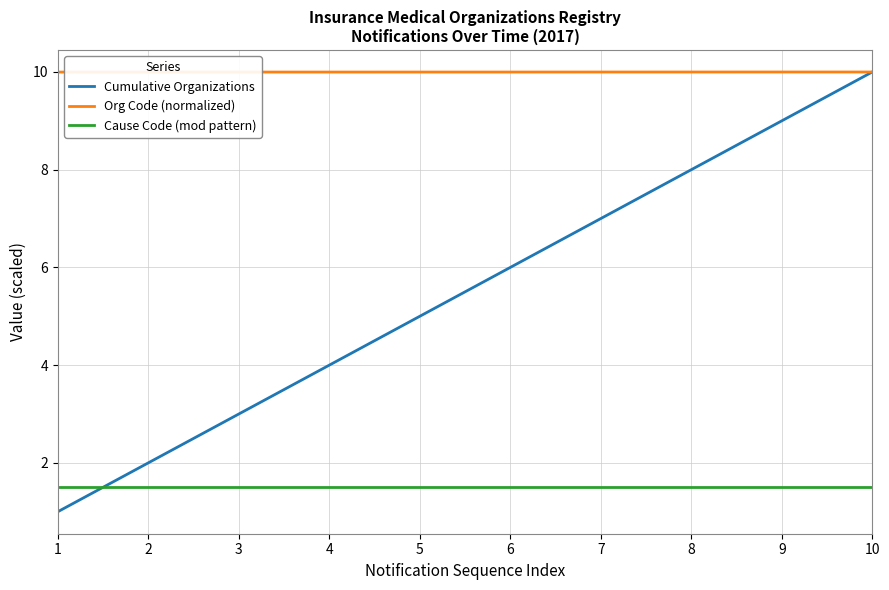

True or false: Org Code (normalized) and Cause Code (mod pattern) intersect in this chart.

False